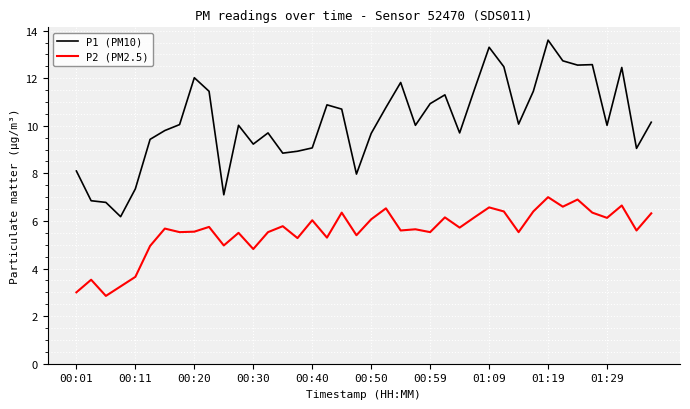

Which series has the largest range (max minus min)?

P1 (PM10)